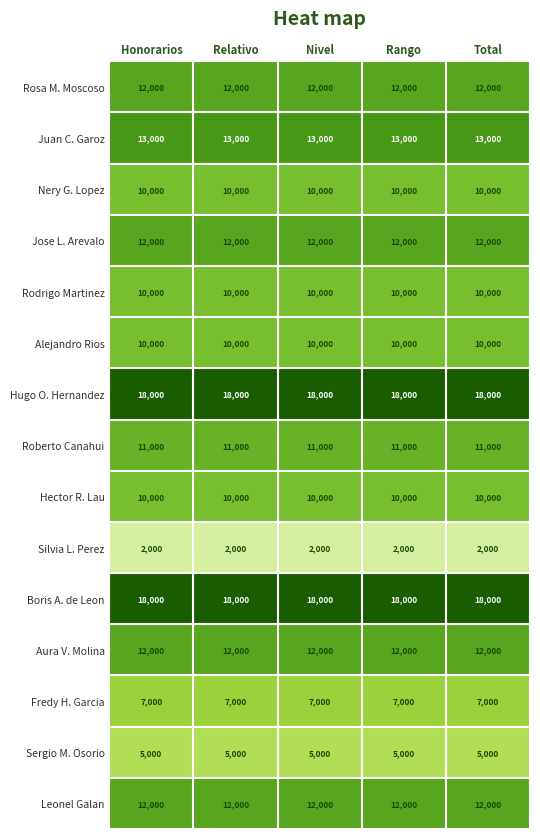

What is the average value of the Alejandro Rios series?

10000